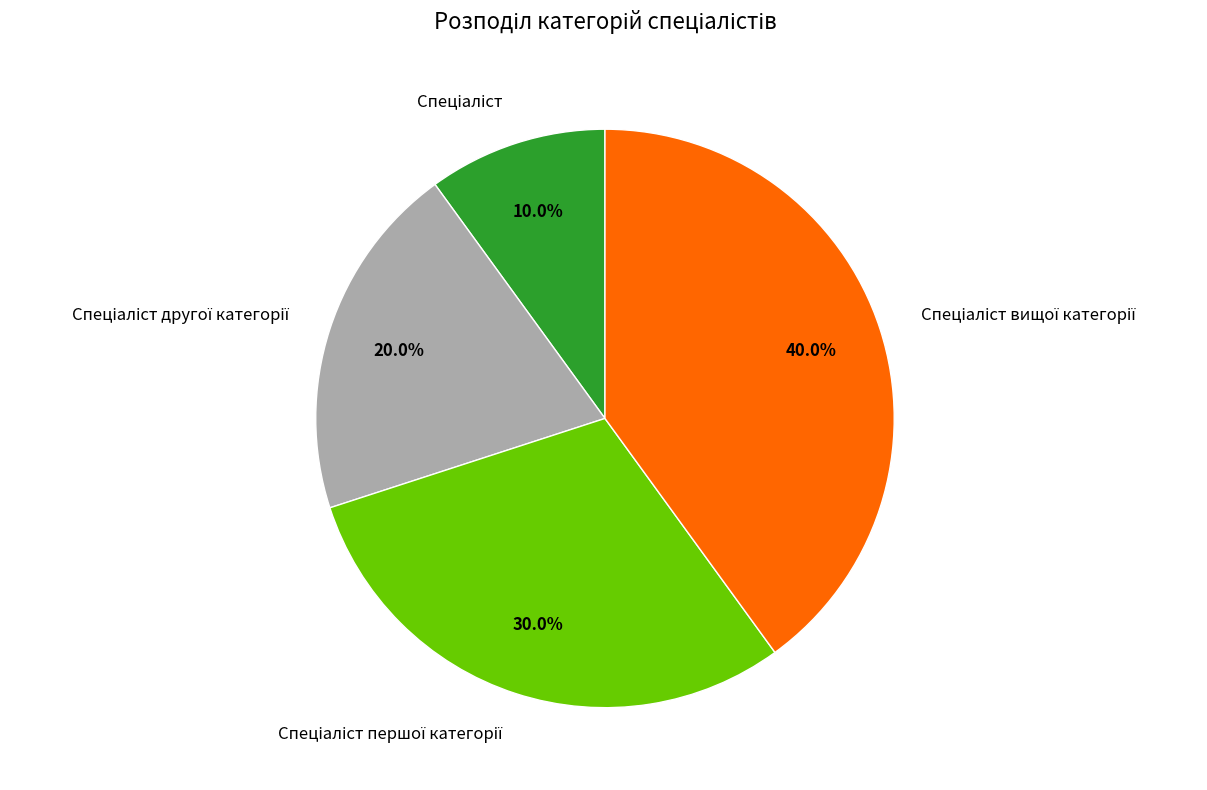

Is there any slice that represents more than half of the pie?

No